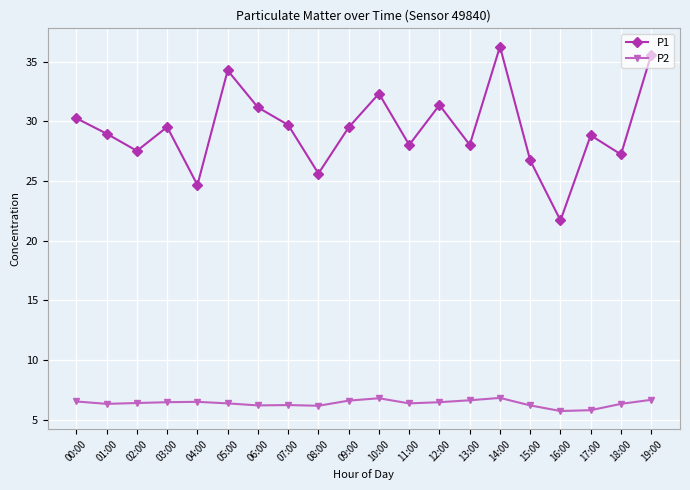

At how many categories does at least one series exceed 19?

20